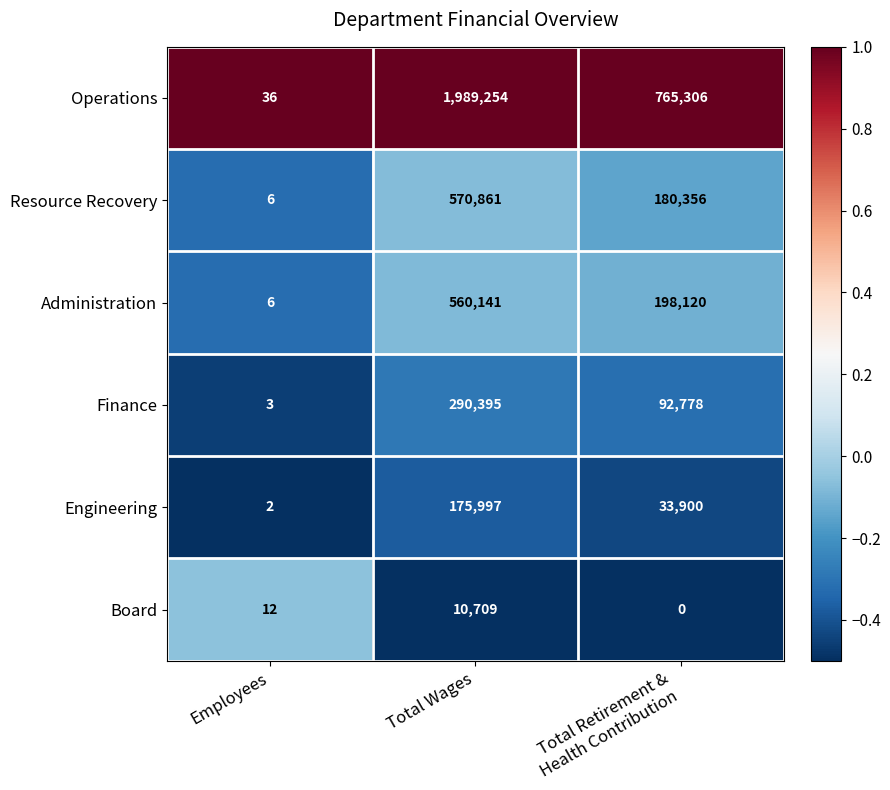

Which category has the highest value in the Engineering series?

Total Wages